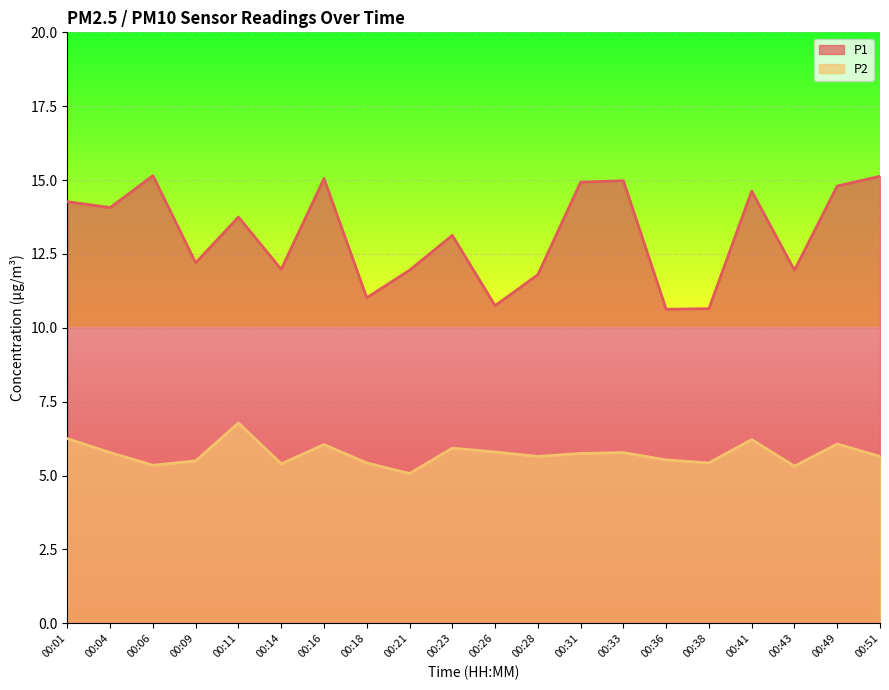

Where is the first local maximum for P2?

00:11